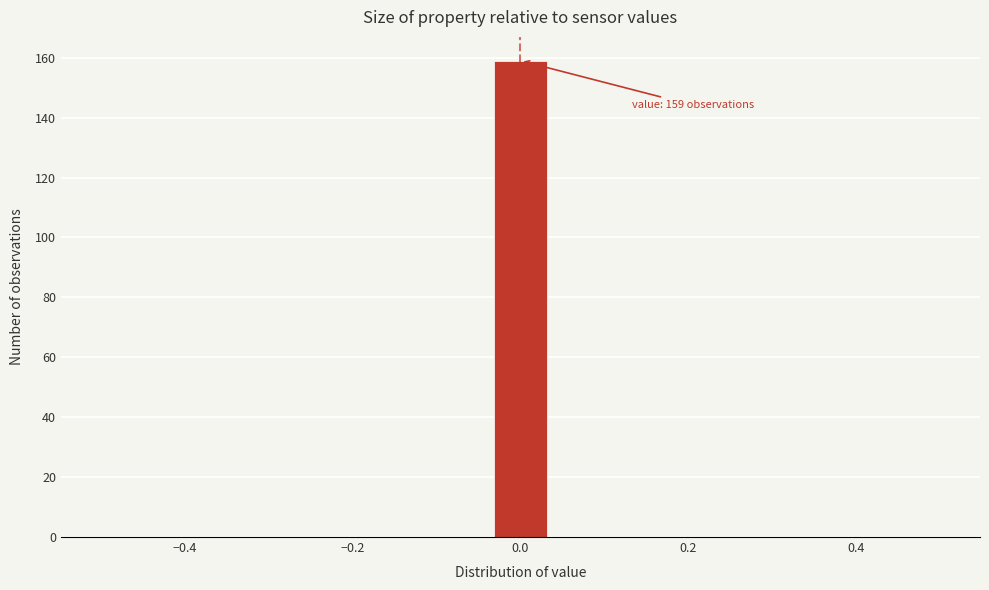

Around what value on the x-axis is the tallest bar? Give the approximate position of its centre, as read against the axis.

0.00